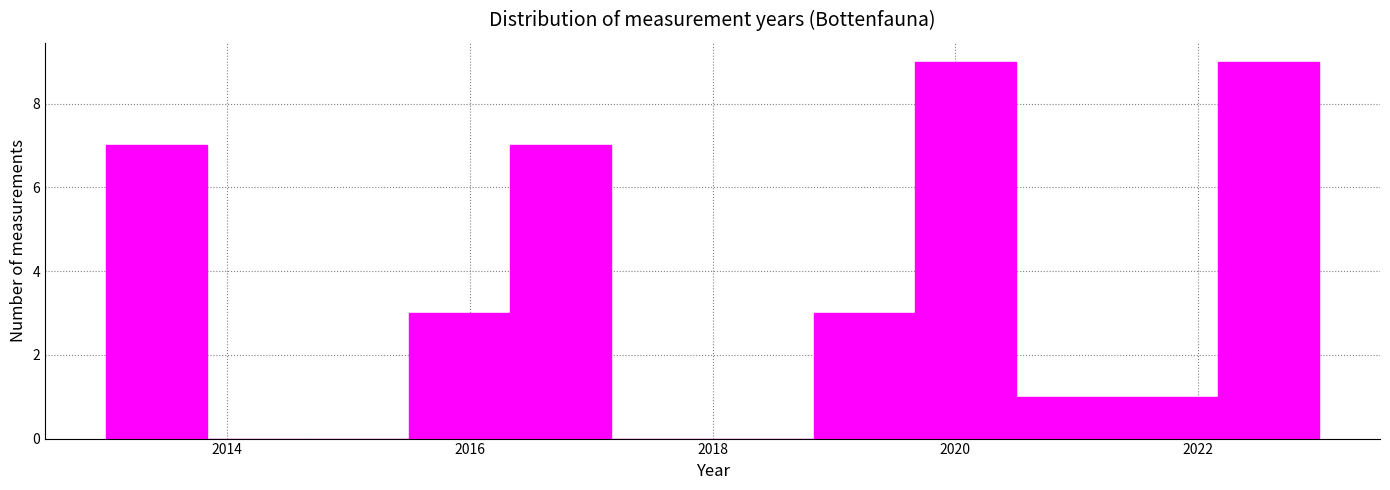

Reading left to right, transcribe this chart: for each bar, give the range it covers on the x-axis and its height. Neither the bar edges nor the heights are printed on the chart, so give them approximately, as read against the axes.

2013.0 to 2013.8: 7
2013.8 to 2014.6: 0
2014.6 to 2015.6: 0
2015.6 to 2016.4: 3
2016.4 to 2017.2: 7
2017.2 to 2018.0: 0
2018.0 to 2018.8: 0
2018.8 to 2019.6: 3
2019.6 to 2020.6: 9
2020.6 to 2021.4: 1
2021.4 to 2022.2: 1
2022.2 to 2023.0: 9